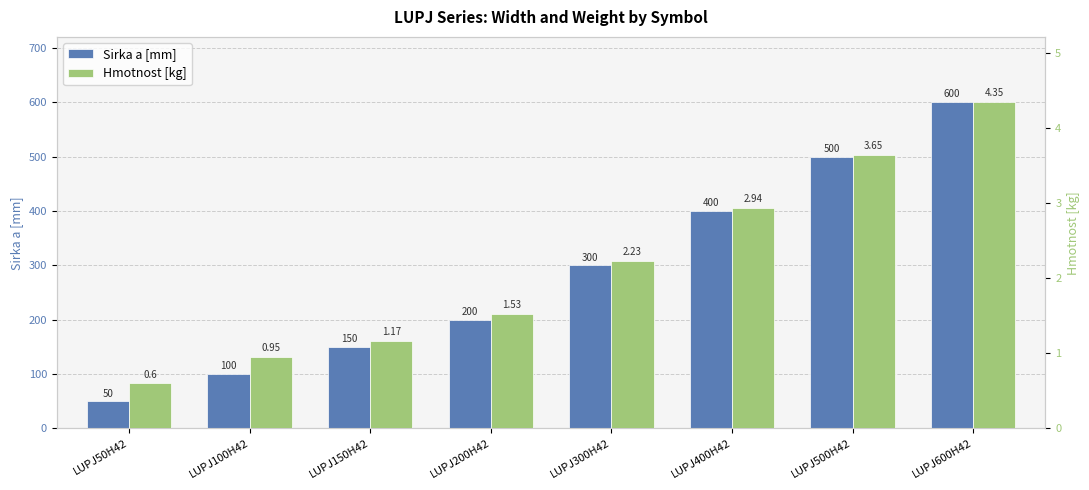

What is the average value of the Sirka a [mm] series?

287.5